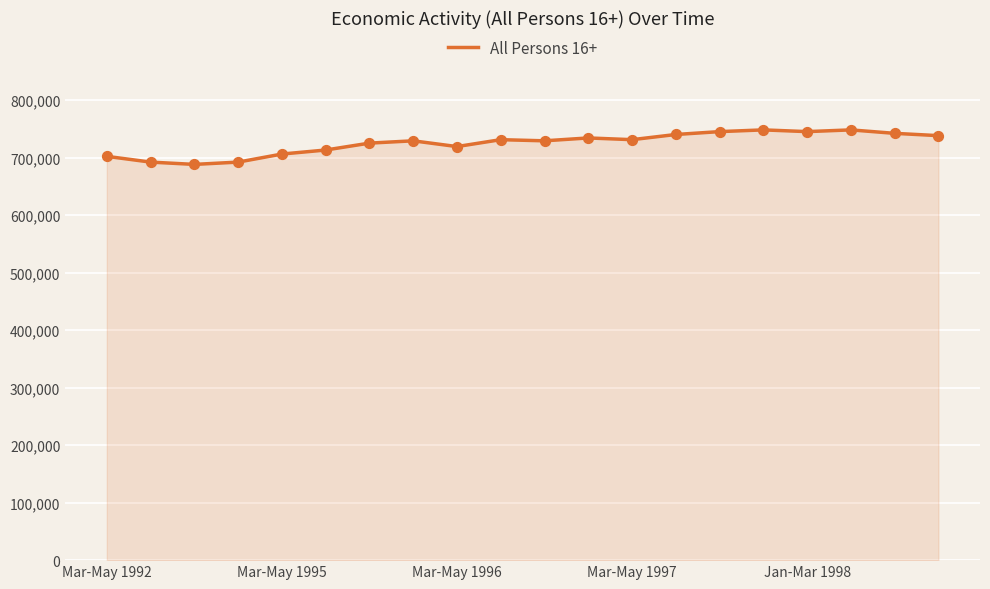

What is the smallest value displayed?

688000